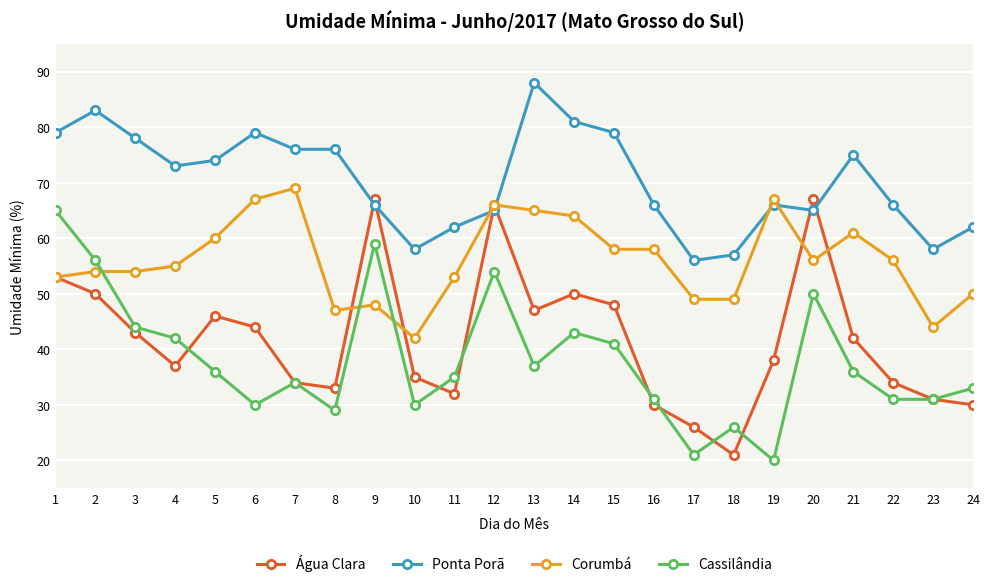

Where do Corumbá and Cassilândia first cross each other?

2 and 3